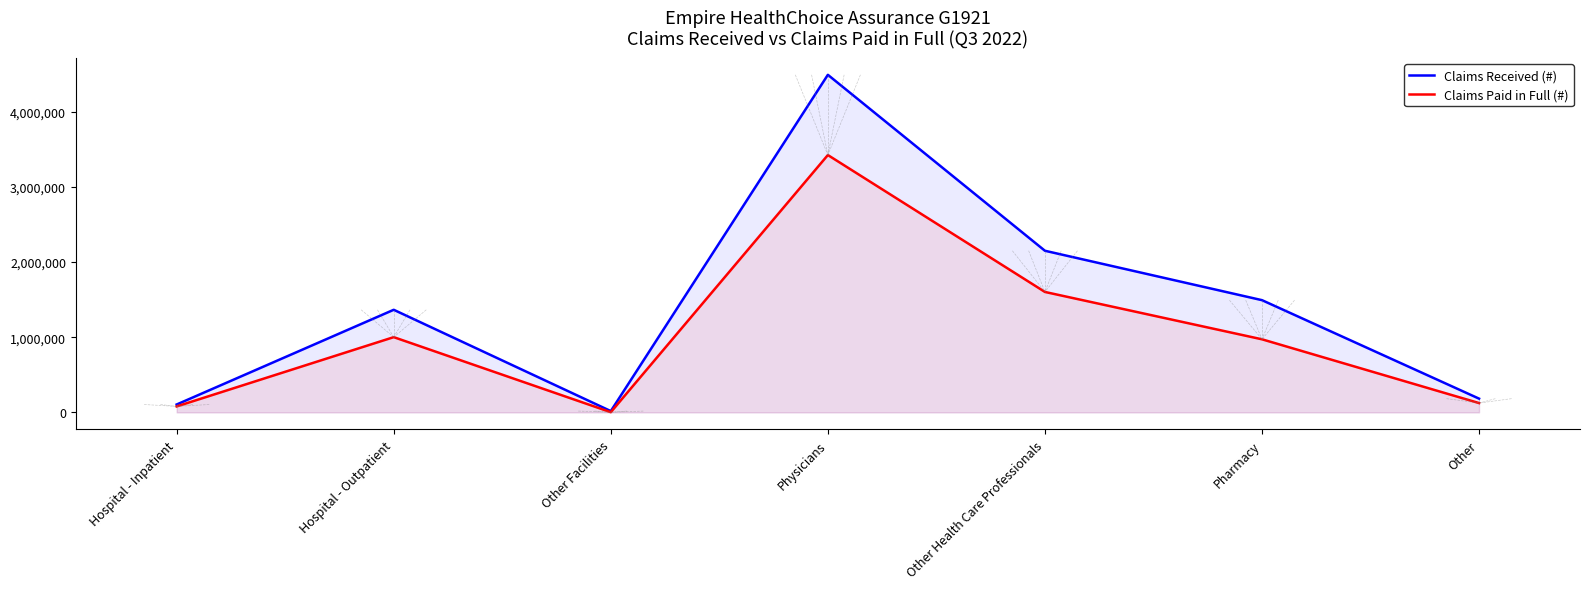

What is the minimum value for Claims Received (#)?

17304